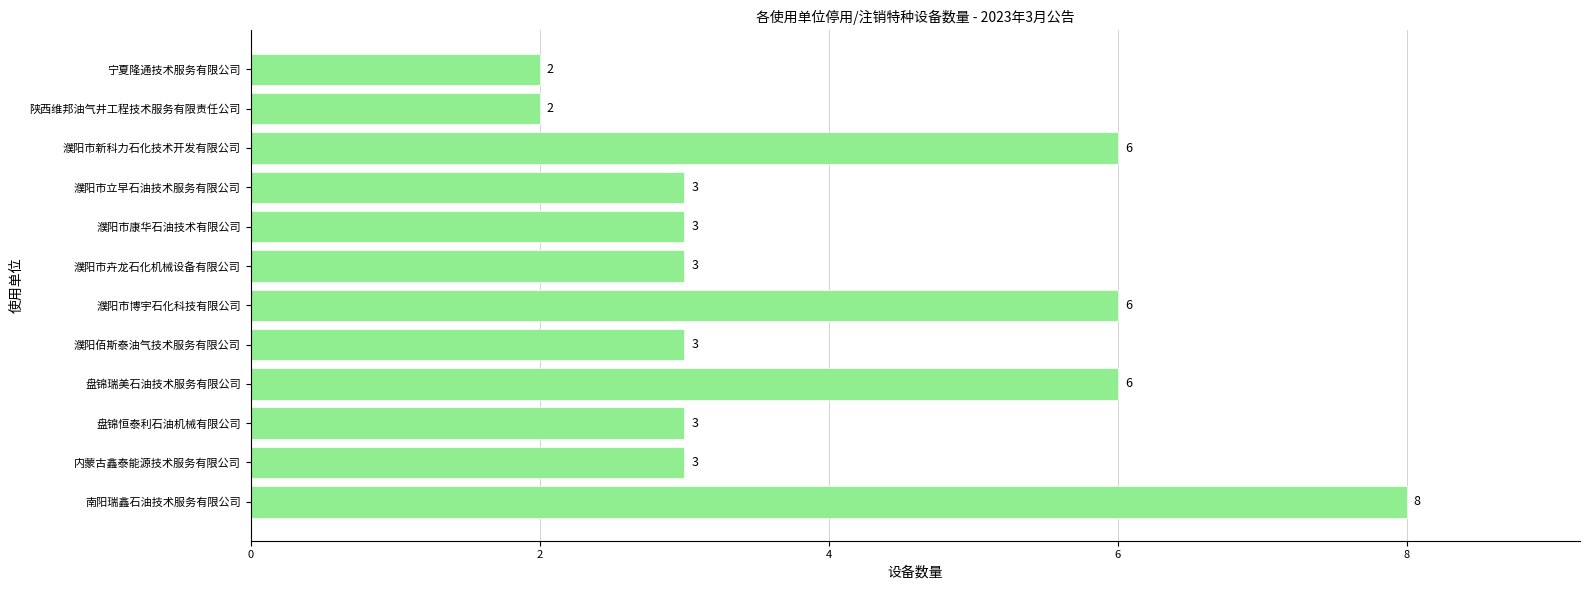

What is the sum of the values at 濮阳市新科力石化技术开发有限公司 and 濮阳市博宇石化科技有限公司?

12